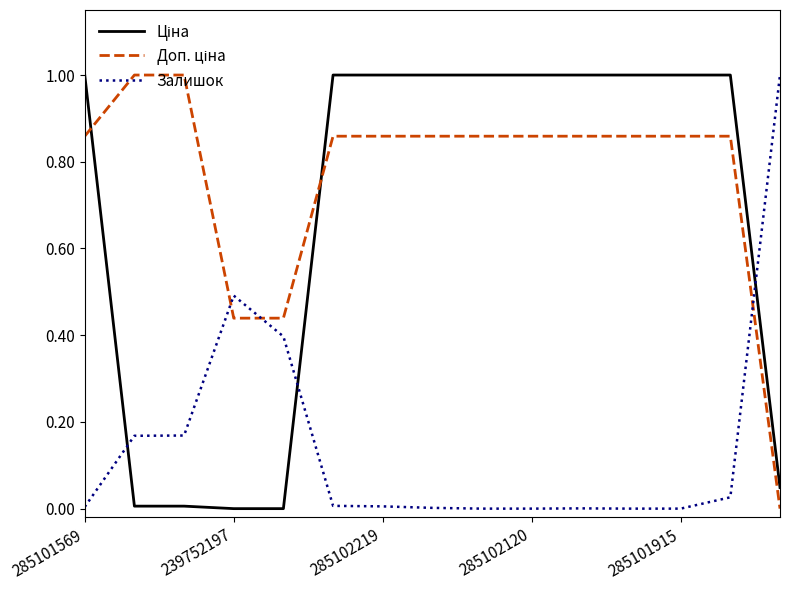

What is the maximum value shown in the chart?

1.0